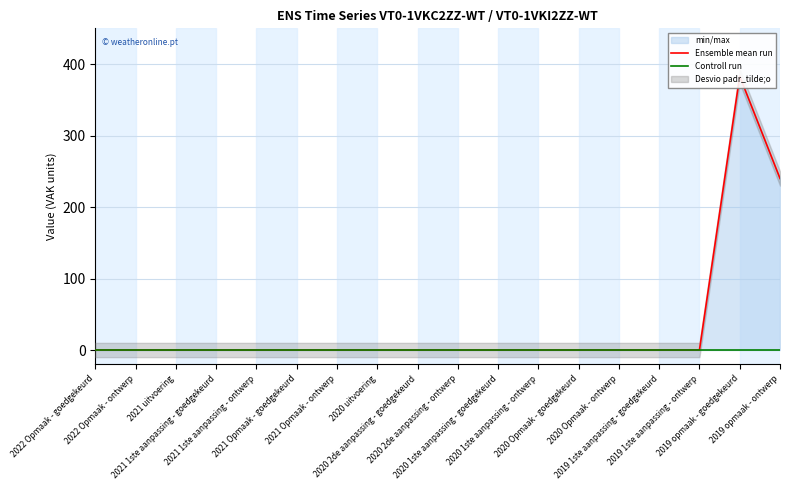

List the labels in order of Controll run value, largest first.

2022 Opmaak - goedgekeurd, 2022 Opmaak - ontwerp, 2021 uitvoering, 2021 1ste aanpassing - goedgekeurd, 2021 1ste aanpassing - ontwerp, 2021 Opmaak - goedgekeurd, 2021 Opmaak - ontwerp, 2020 uitvoering, 2020 2de aanpassing - goedgekeurd, 2020 2de aanpassing - ontwerp, 2020 1ste aanpassing - goedgekeurd, 2020 1ste aanpassing - ontwerp, 2020 Opmaak - goedgekeurd, 2020 Opmaak - ontwerp, 2019 1ste aanpassing - goedgekeurd, 2019 1ste aanpassing - ontwerp, 2019 opmaak - goedgekeurd, 2019 opmaak - ontwerp